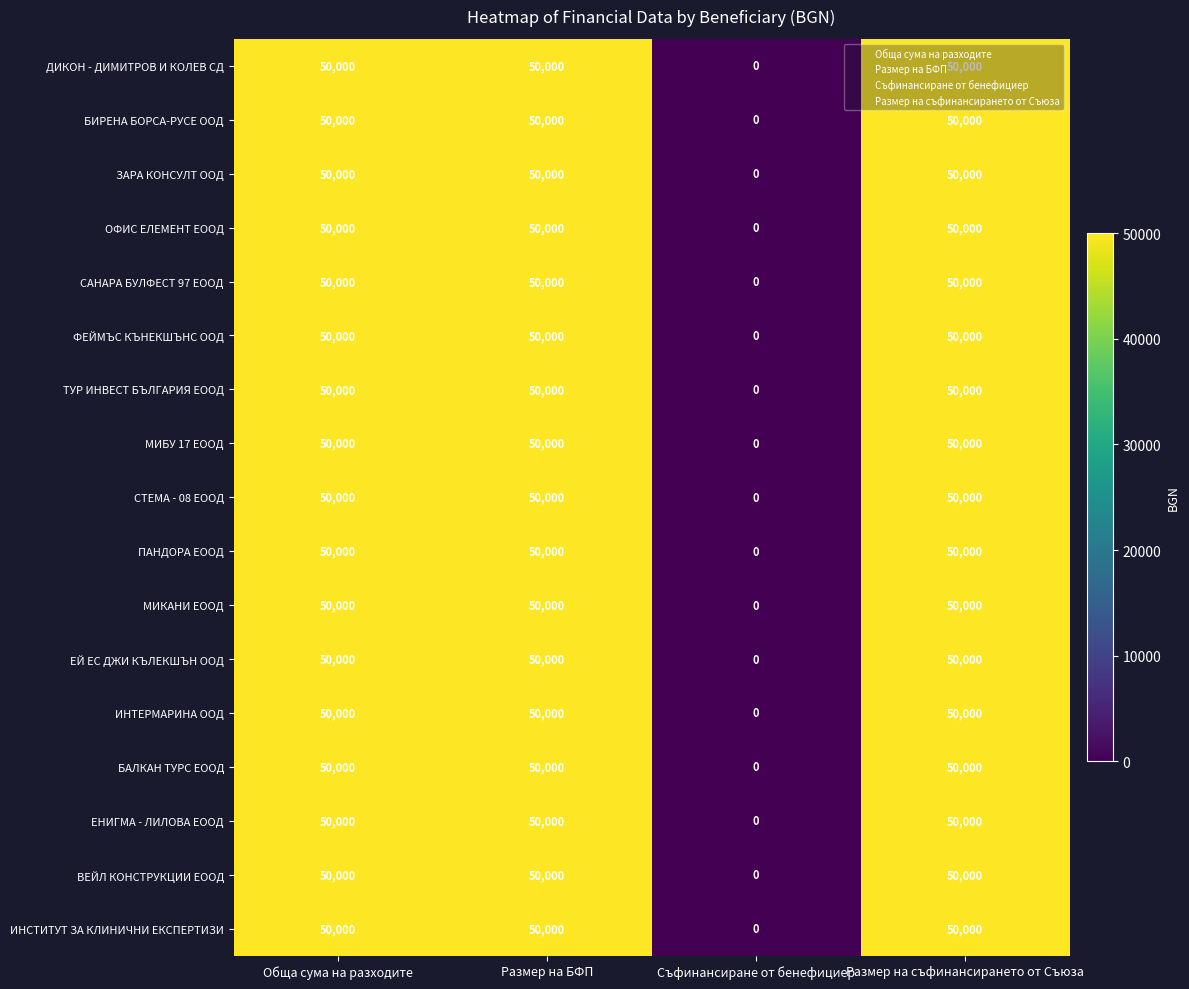

How many positive values does the МИКАНИ ЕООД series have?

3